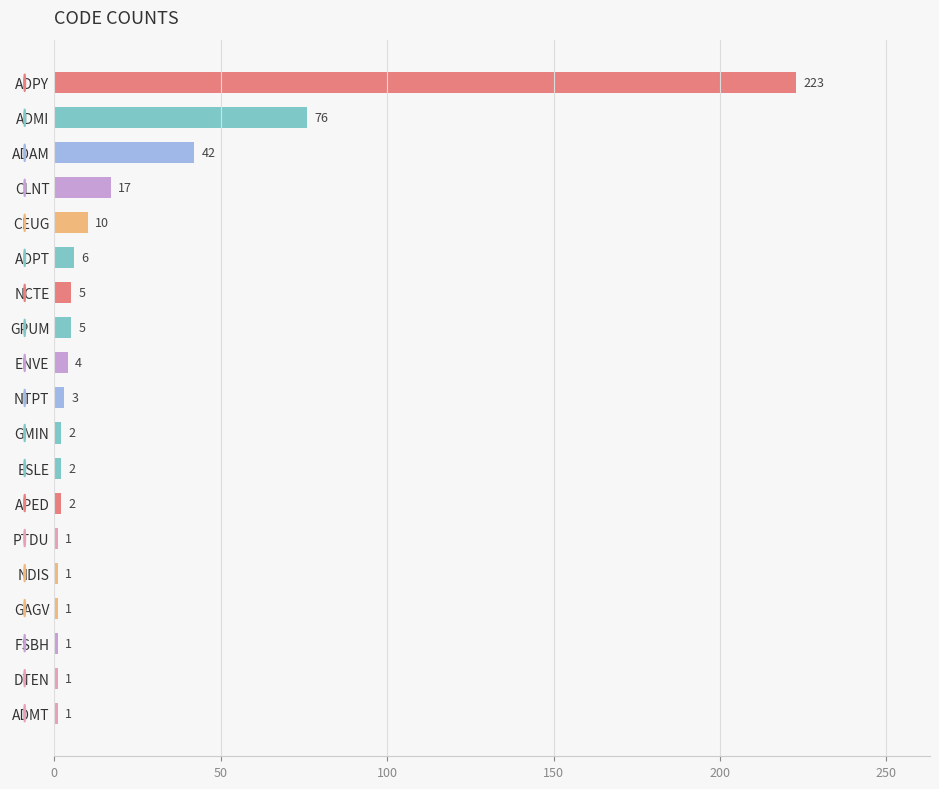

Which has a higher value, CEUG or NCTE?

CEUG